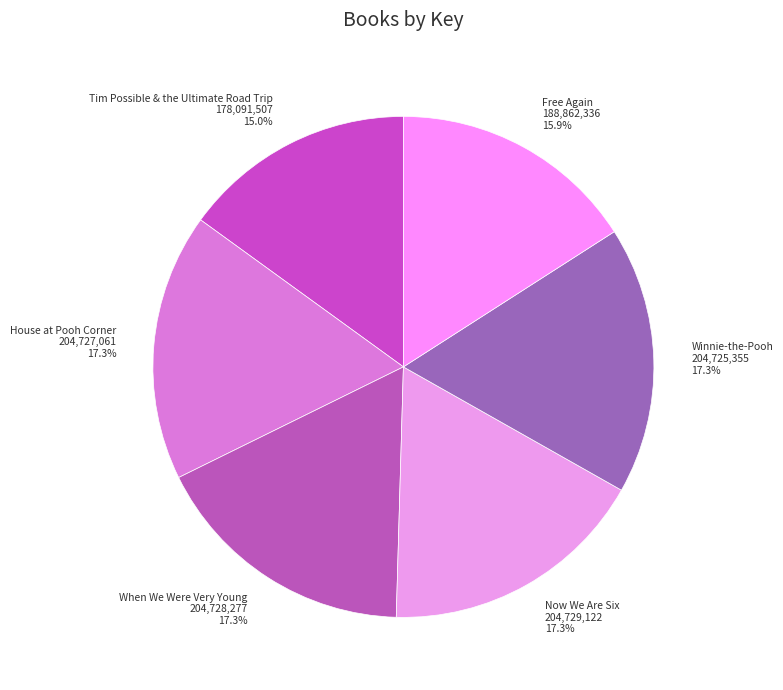

Count the number of slices in the pie.

6